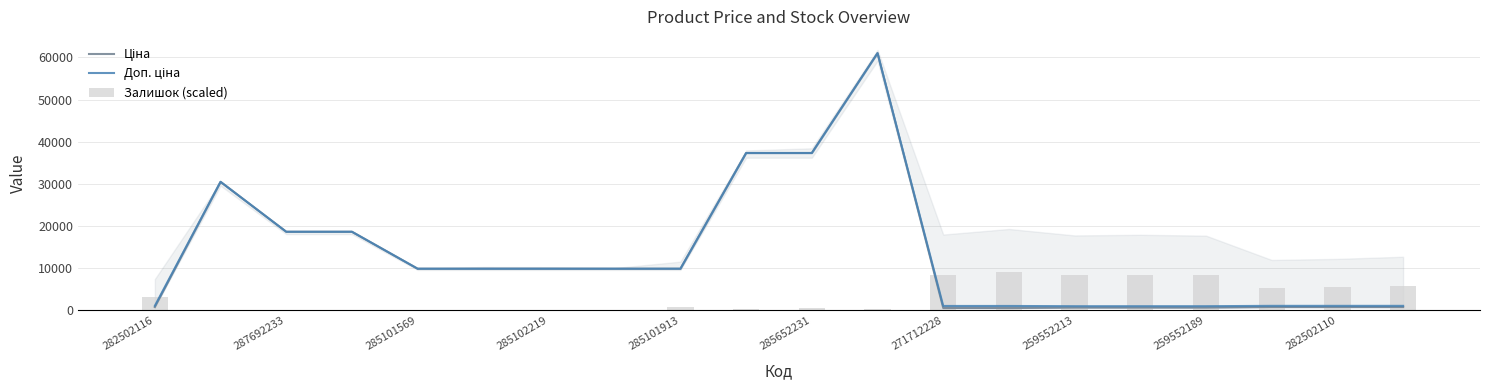

At how many categories does at least one series exceed 3753?

19